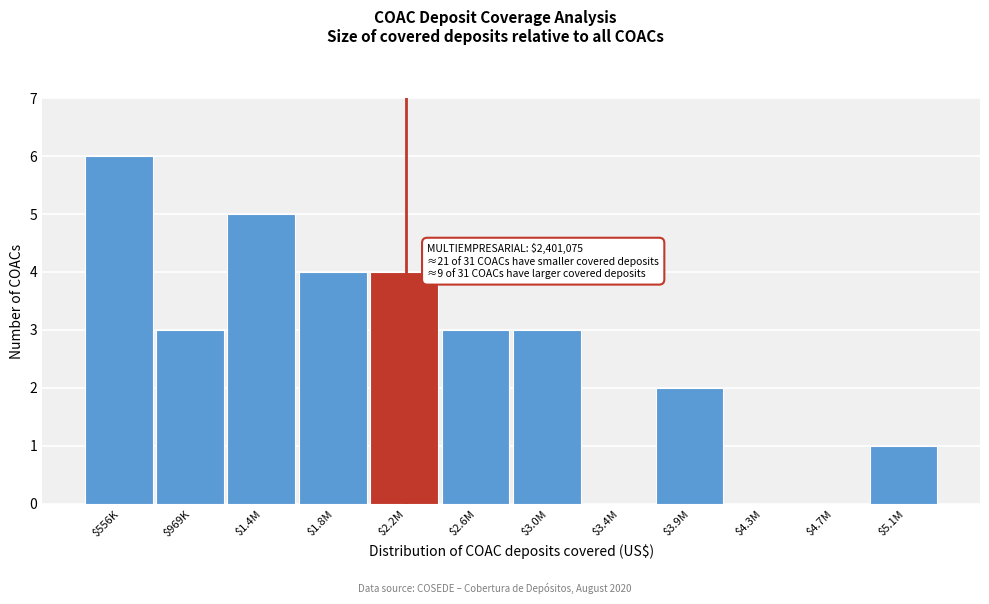

What is the greatest value displayed?

6